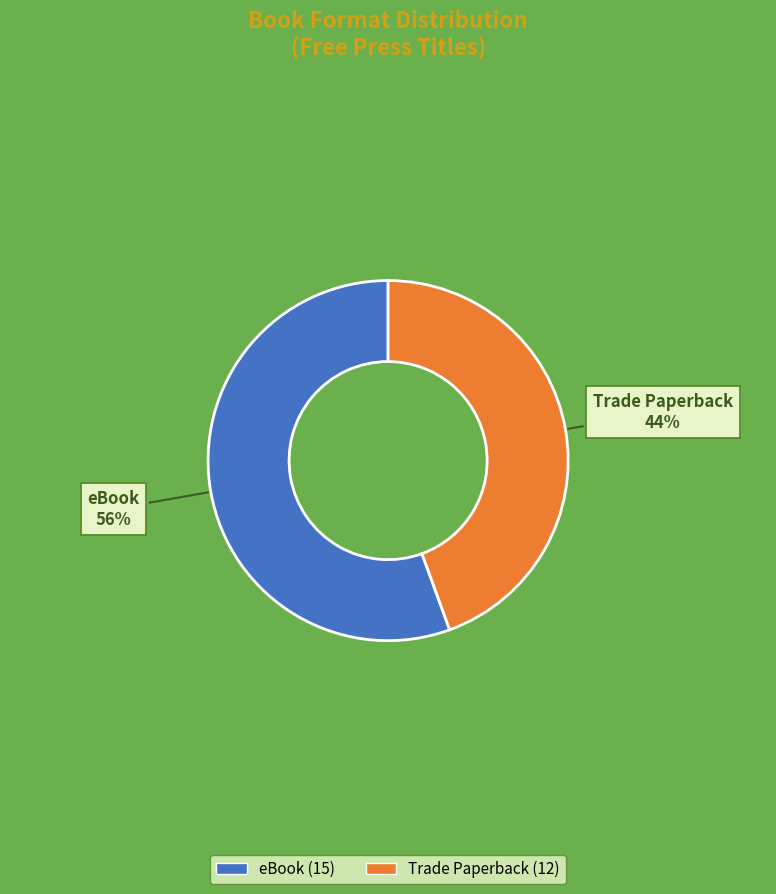

Does eBook represent more than half of the total?

Yes